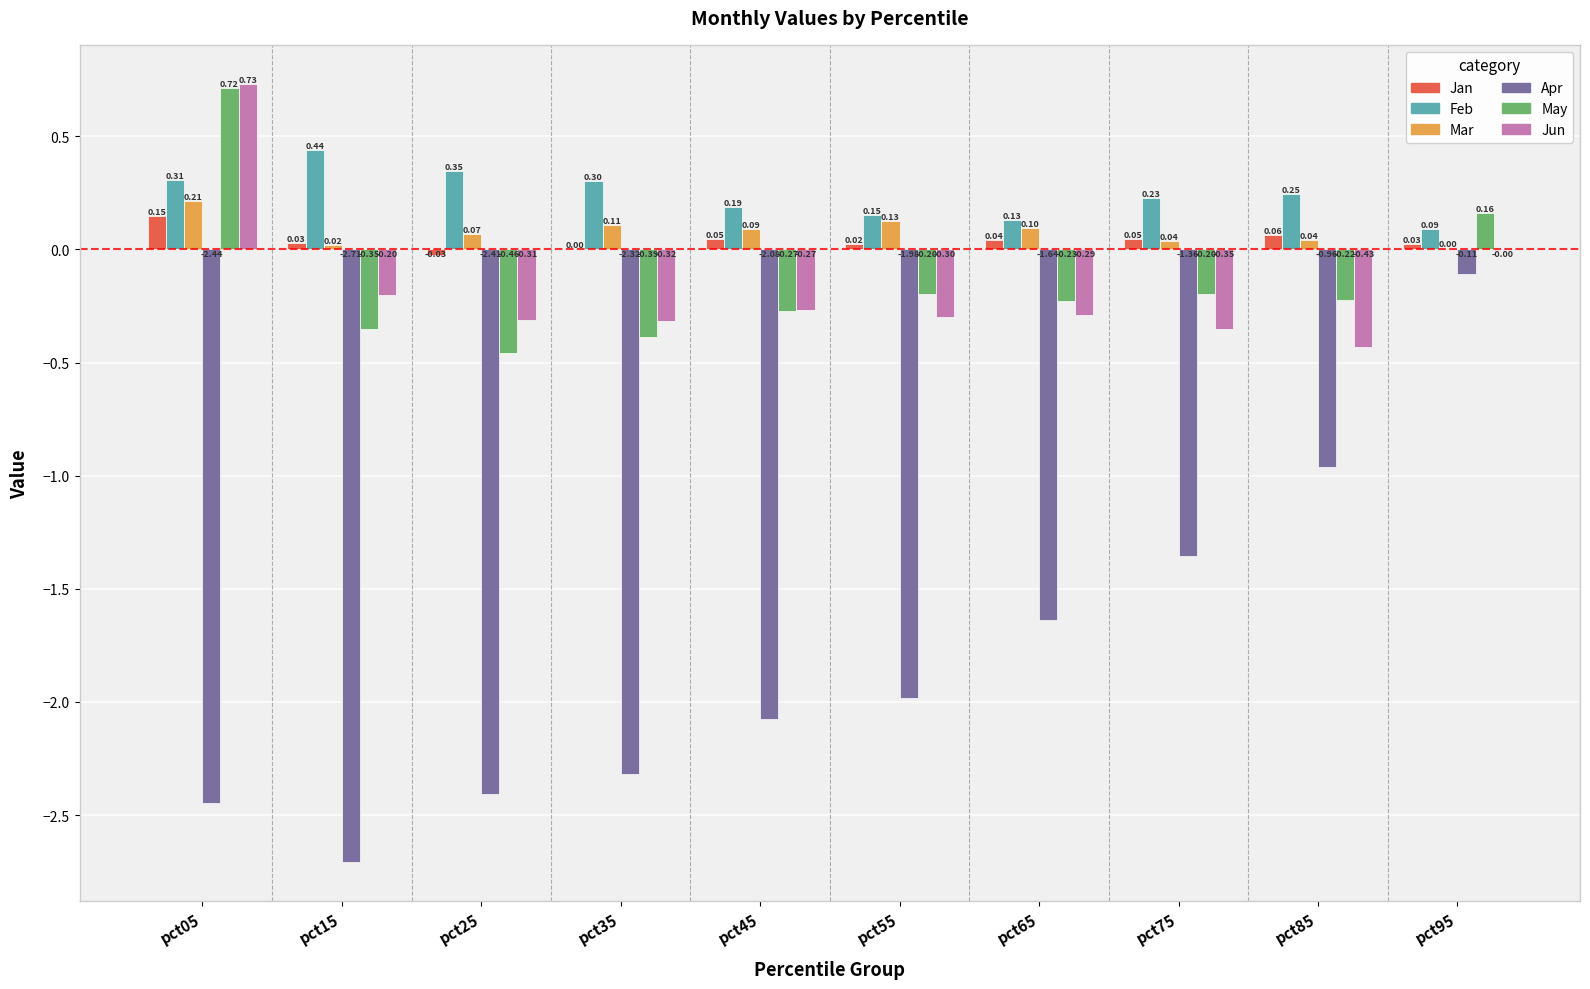

Which series changed the most between pct15 and pct65?

Apr